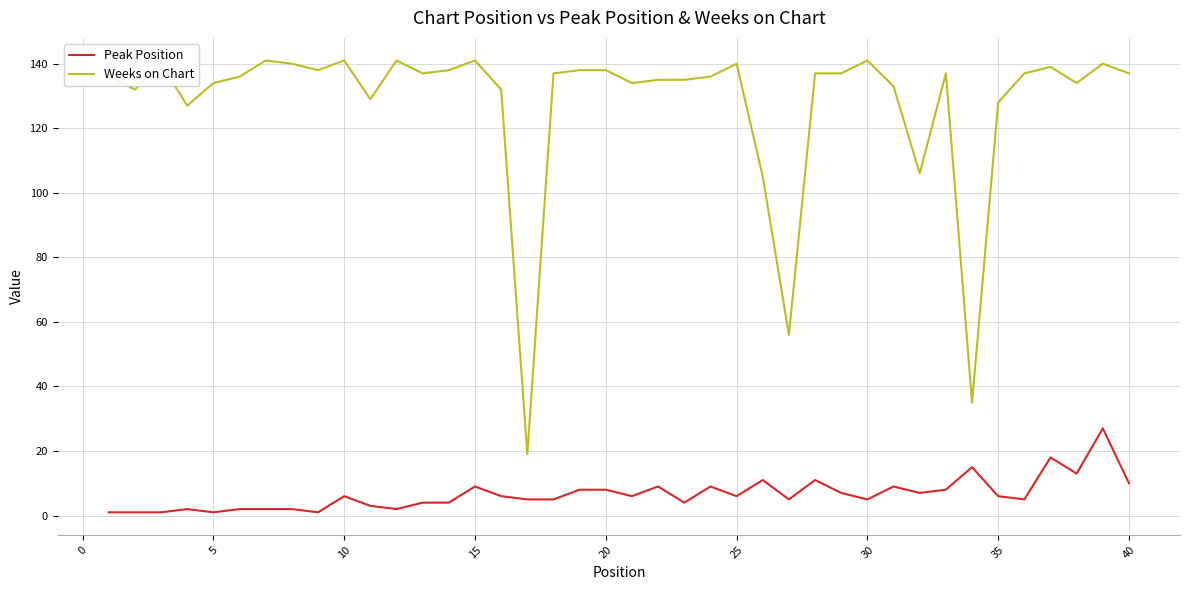

Which series has the widest spread of values?

Weeks on Chart